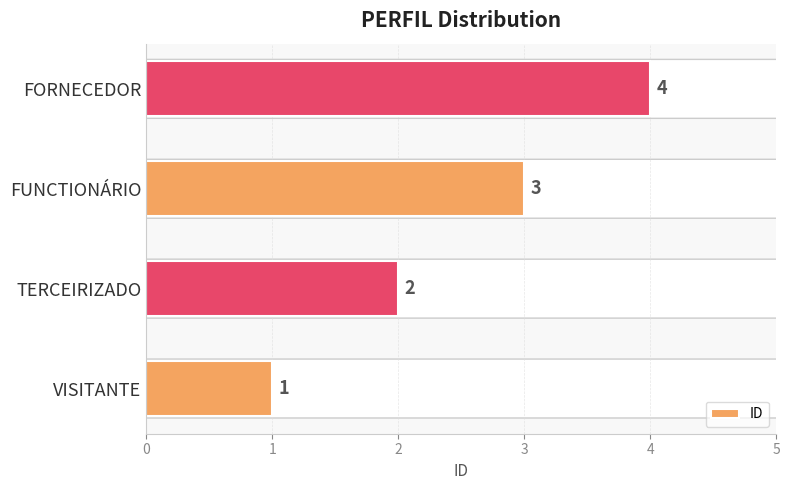

What is the sum of the values at FORNECEDOR and VISITANTE?

5